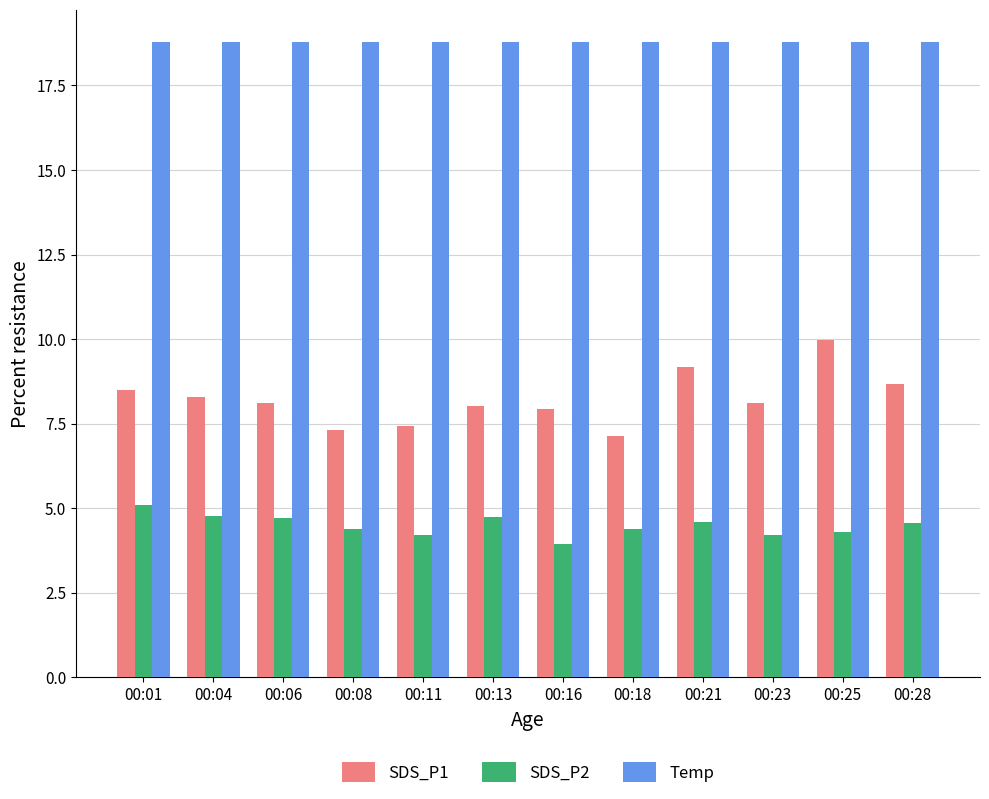

How many series are shown in this chart?

3